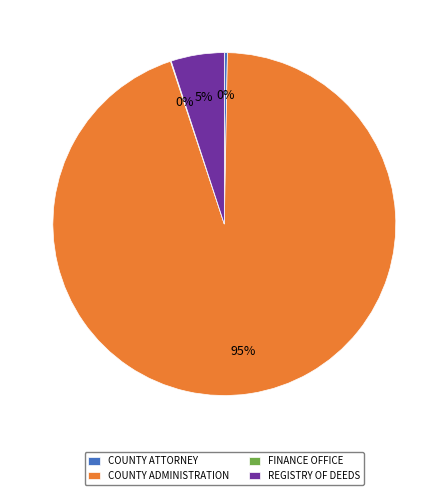

Which category accounts for the majority?

COUNTY ADMINISTRATION